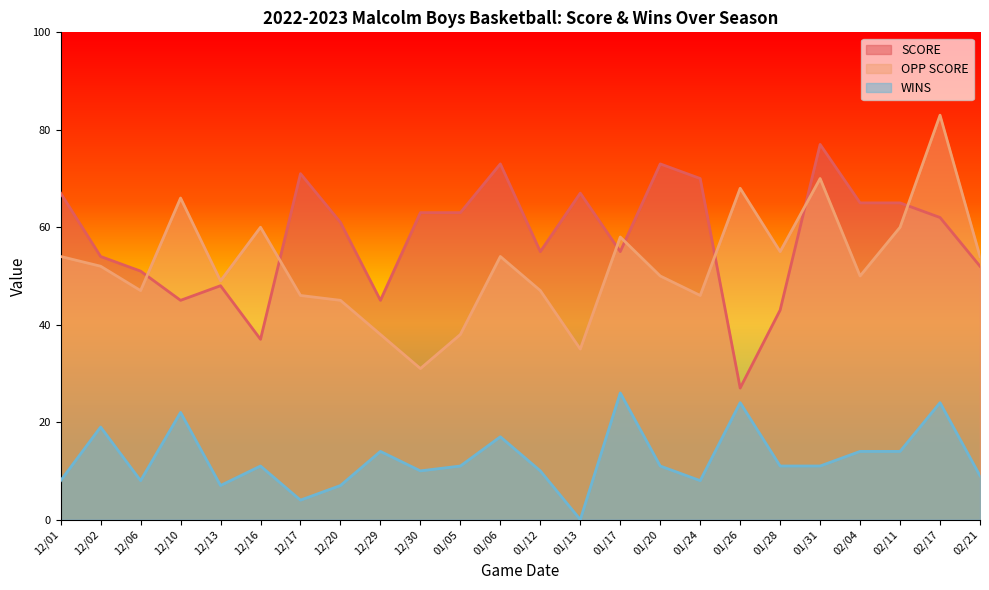

Does the chart display data point markers on the line(s)?

No